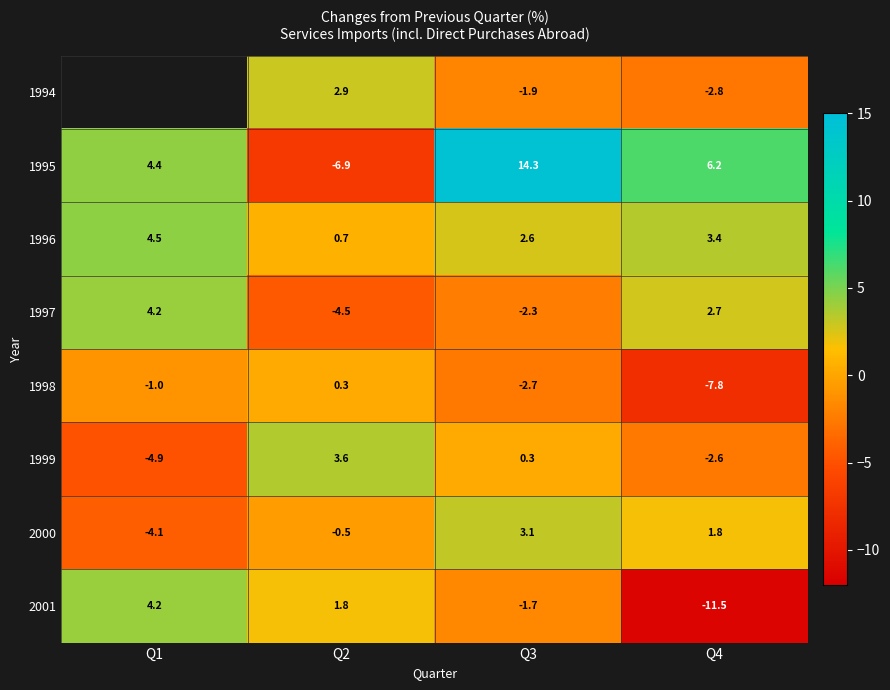

What is the difference between the 1995 values at Q1 and Q2?

11.3